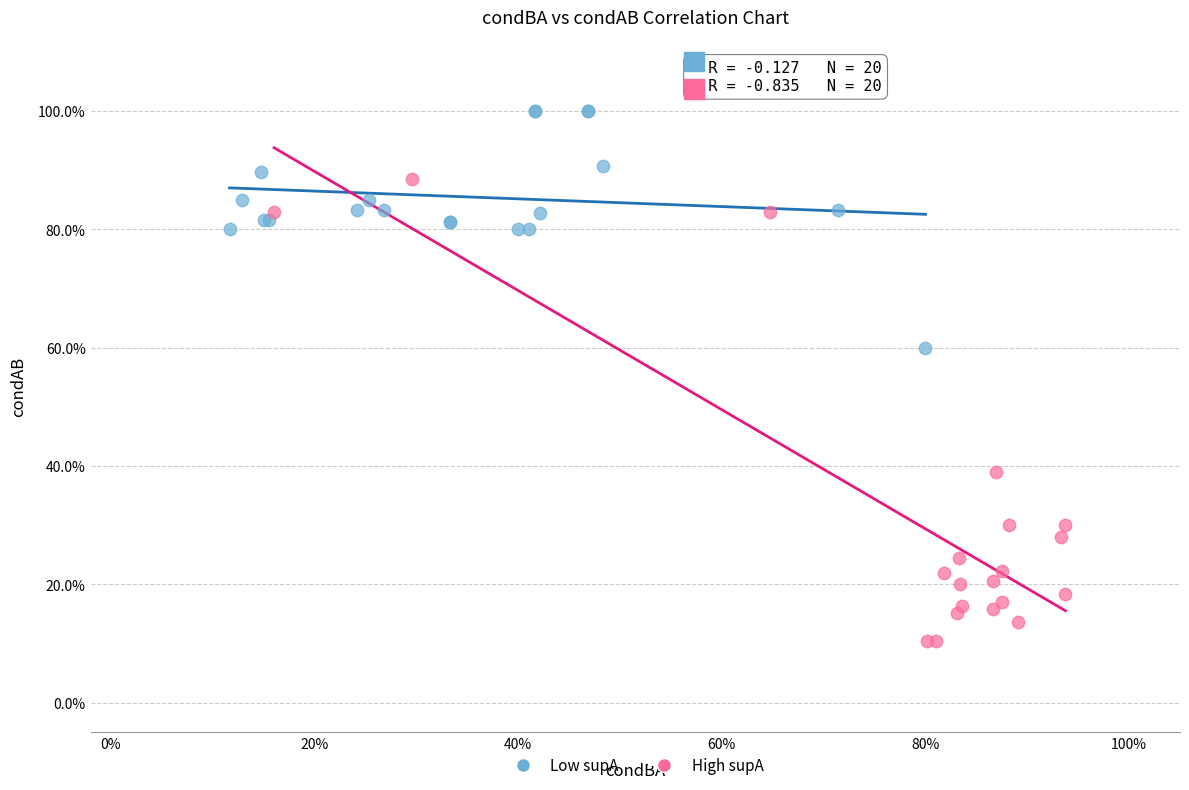

What are all the series names shown in the legend?

Low supA, High supA